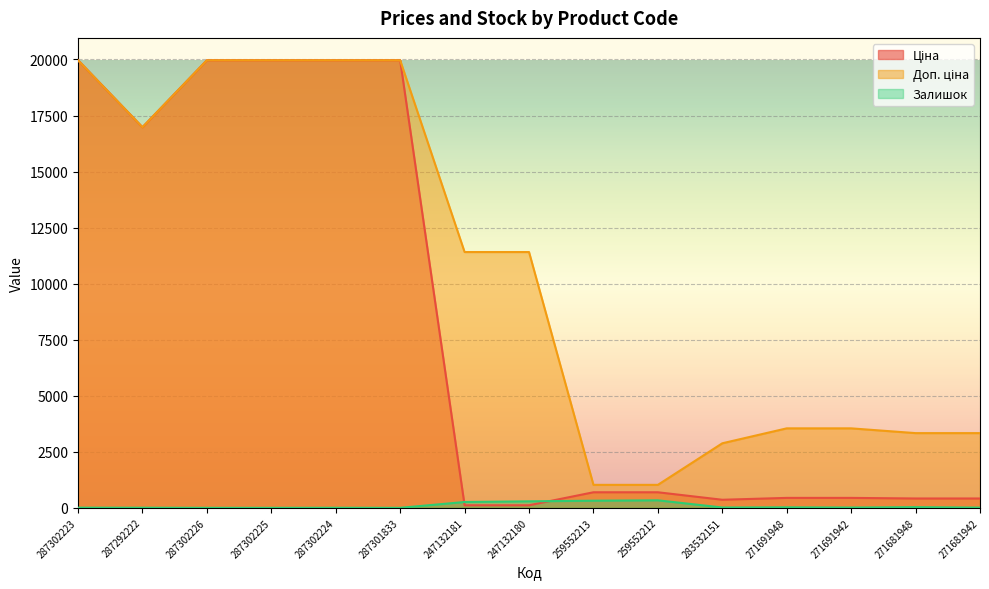

True or false: Ціна and Доп. ціна cross at least once.

False